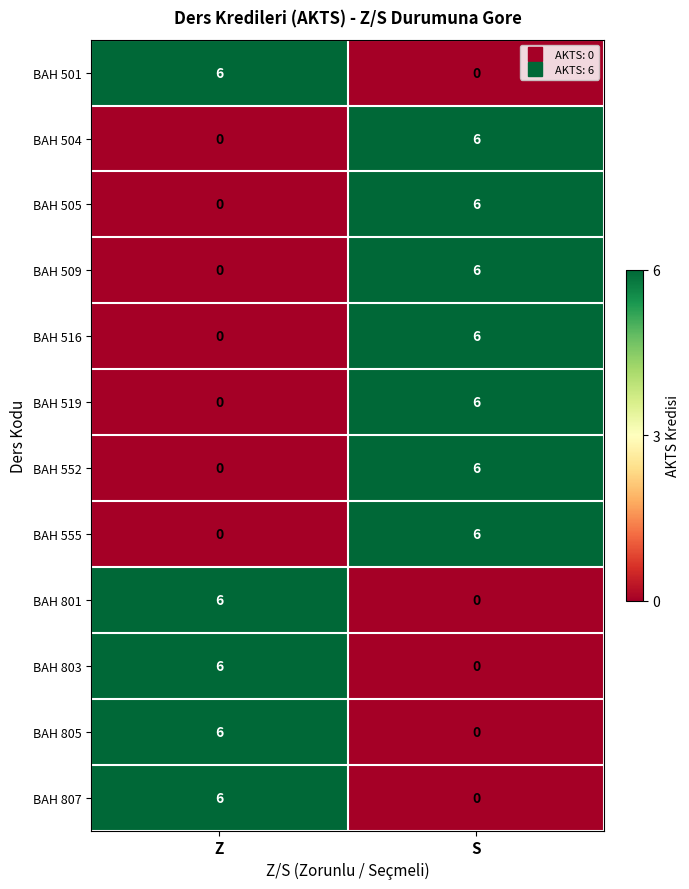

Count the number of data series in this chart.

12